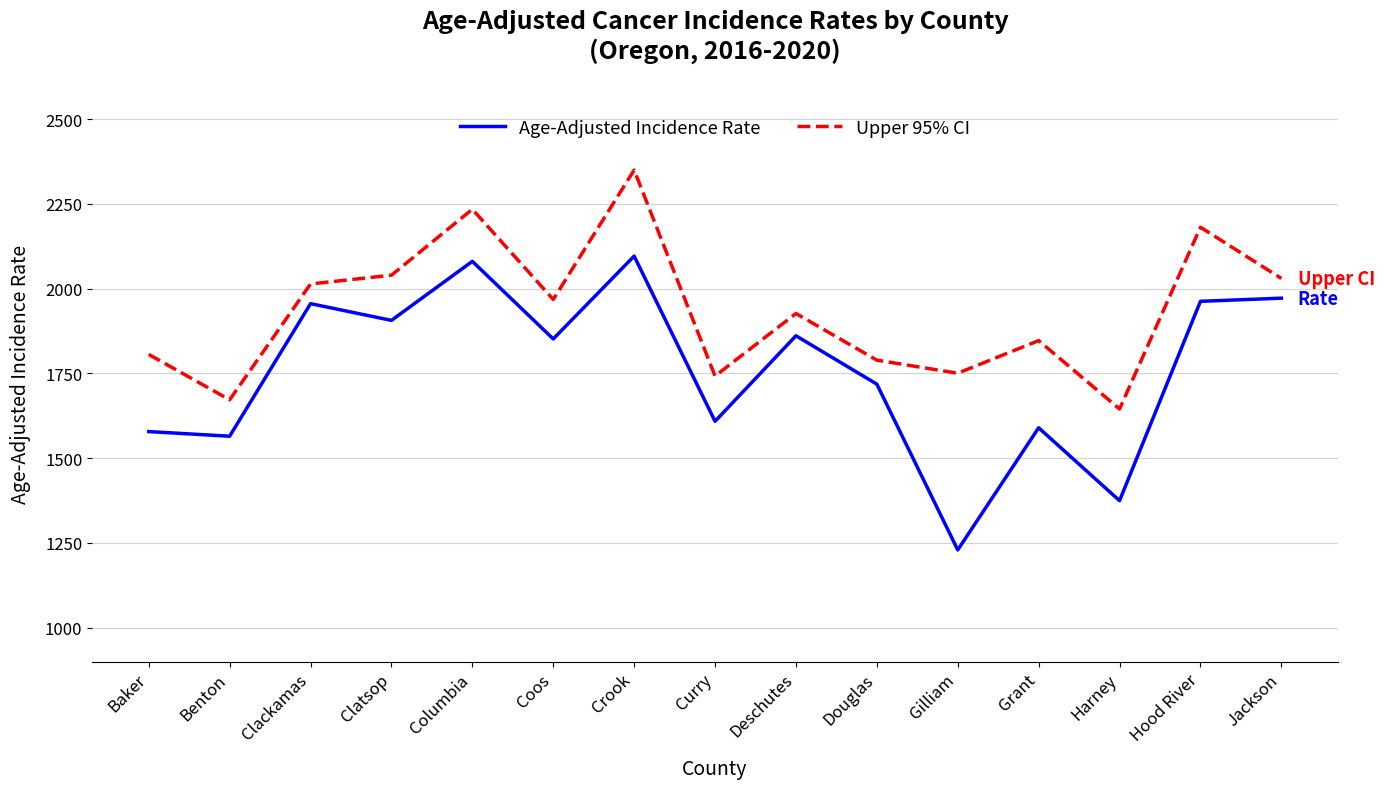

Read the Age-Adjusted Incidence Rate value at Clackamas.

1955.6